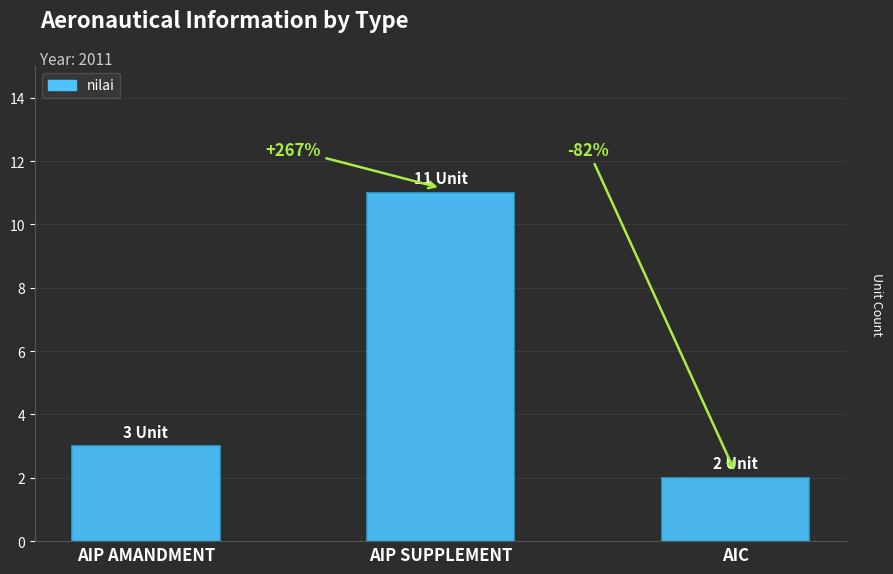

True or false: the data shows 2 at AIC.

True